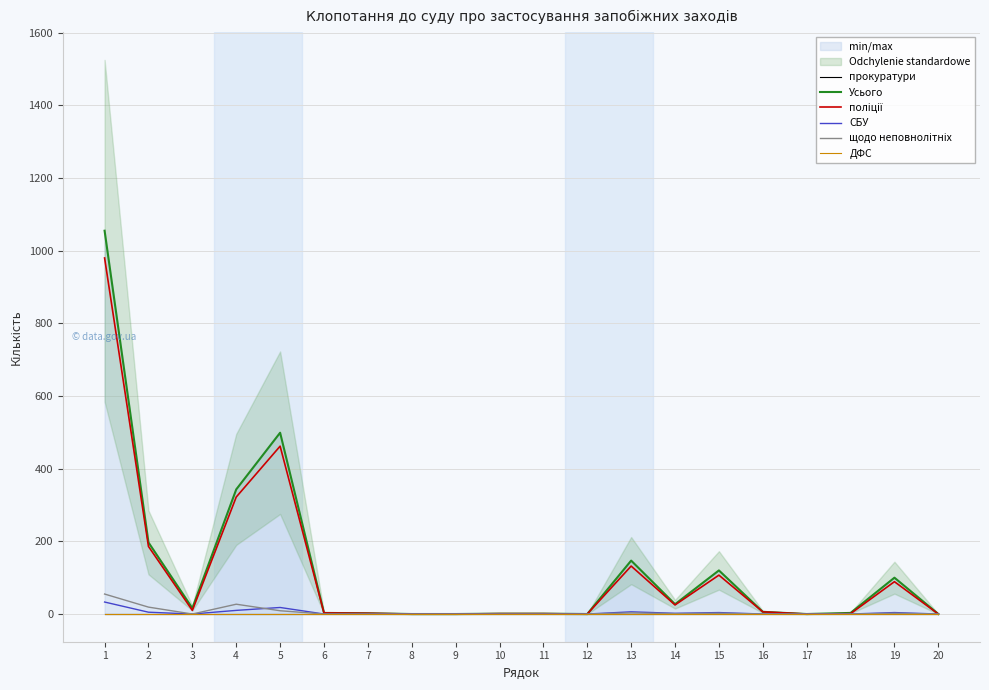

What is the total value across all series at 14?

55